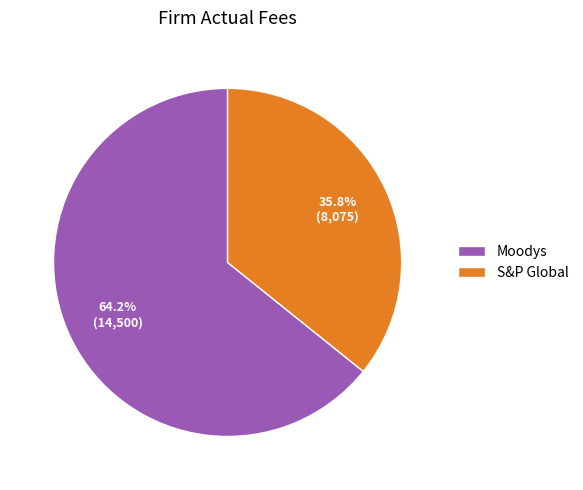

What is the largest slice in the pie chart?

Moodys